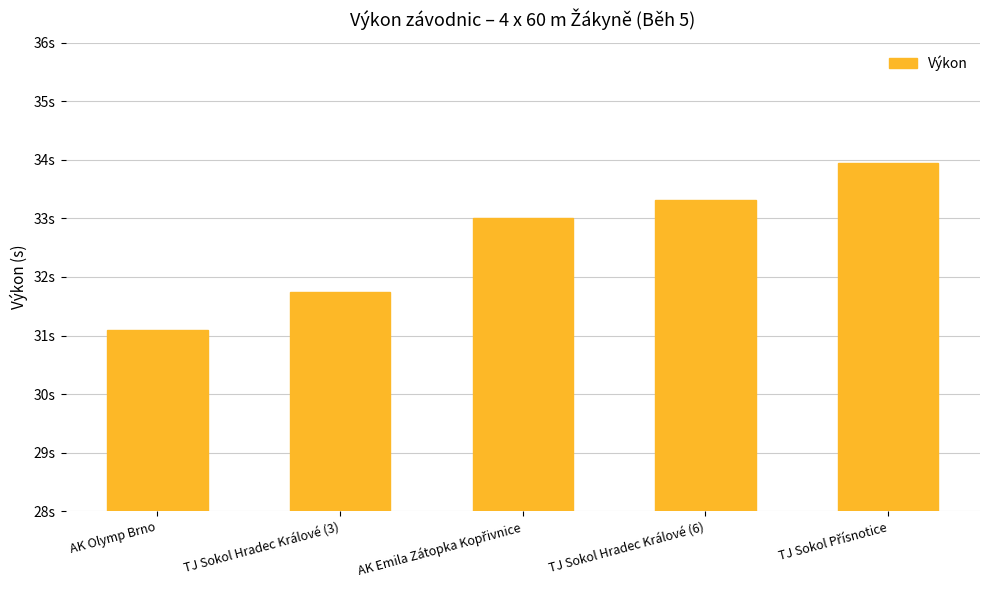

Does the chart contain any negative values?

No